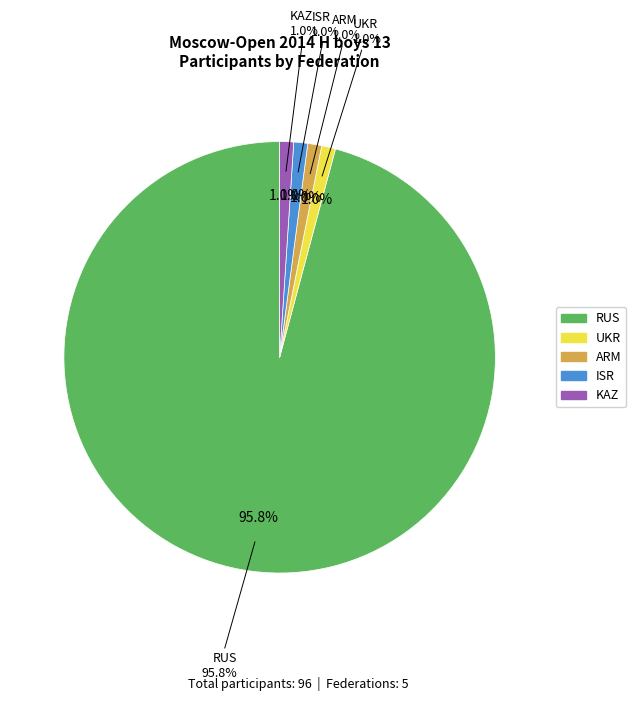

Combined, do UKR and ARM account for over 50%?

No